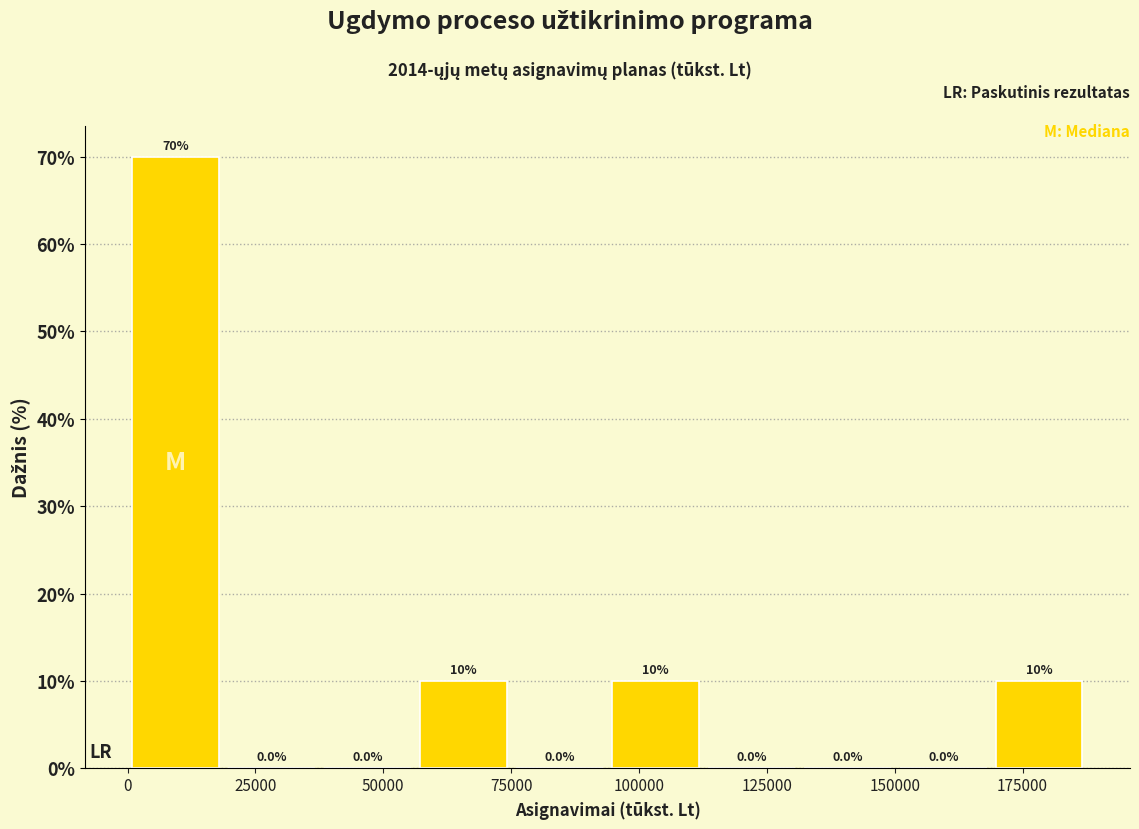

Read against the x-axis, roughly where is the centre of the tallest bar?

10000